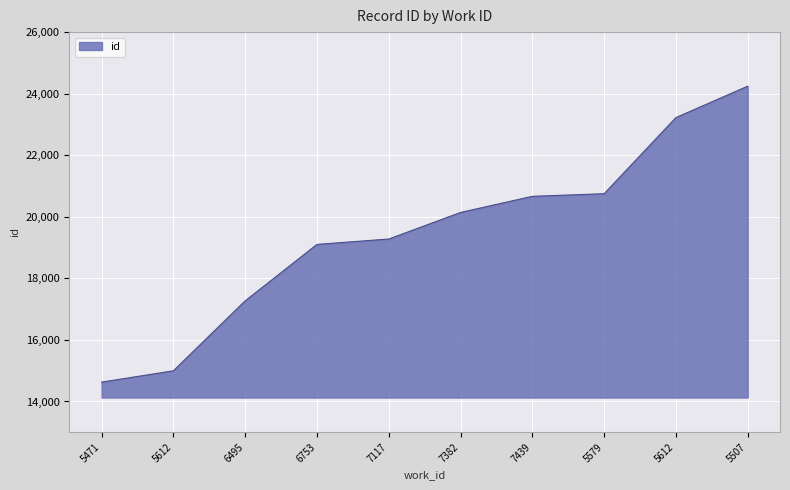

Approximately how many times larger is the value at 5471 compared to 6753?

0.8